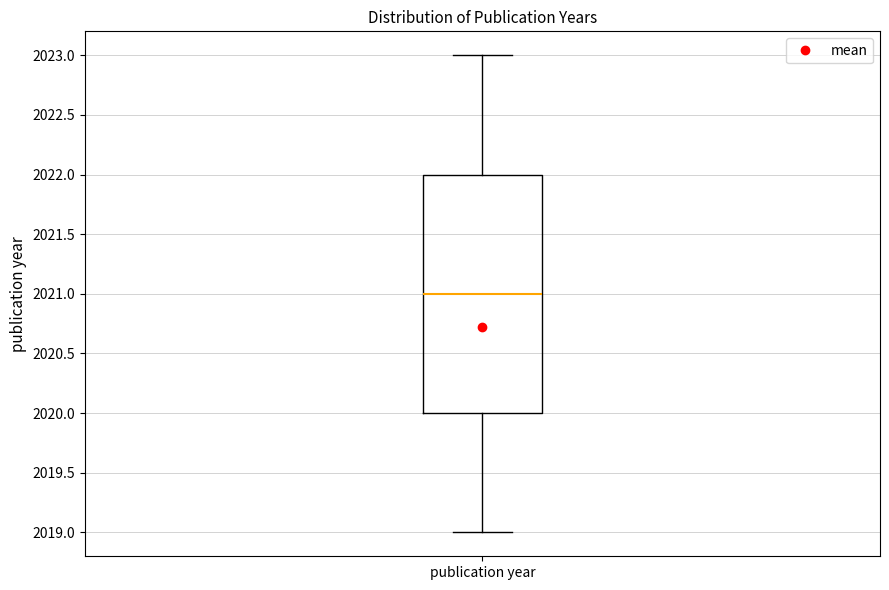

Where does the lower whisker of the box for publication year end on the y-axis? The values are not printed on the chart, so give them approximately, as read against the axis.

2019